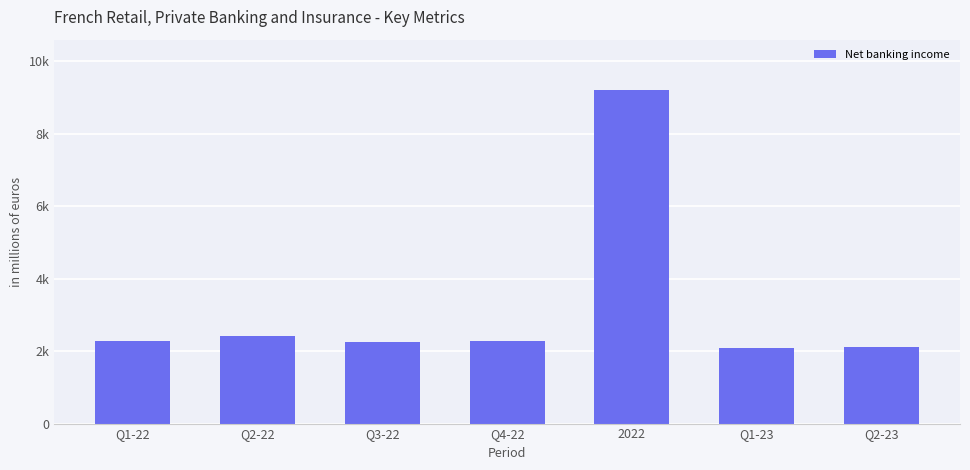

Does the chart contain any negative values?

No